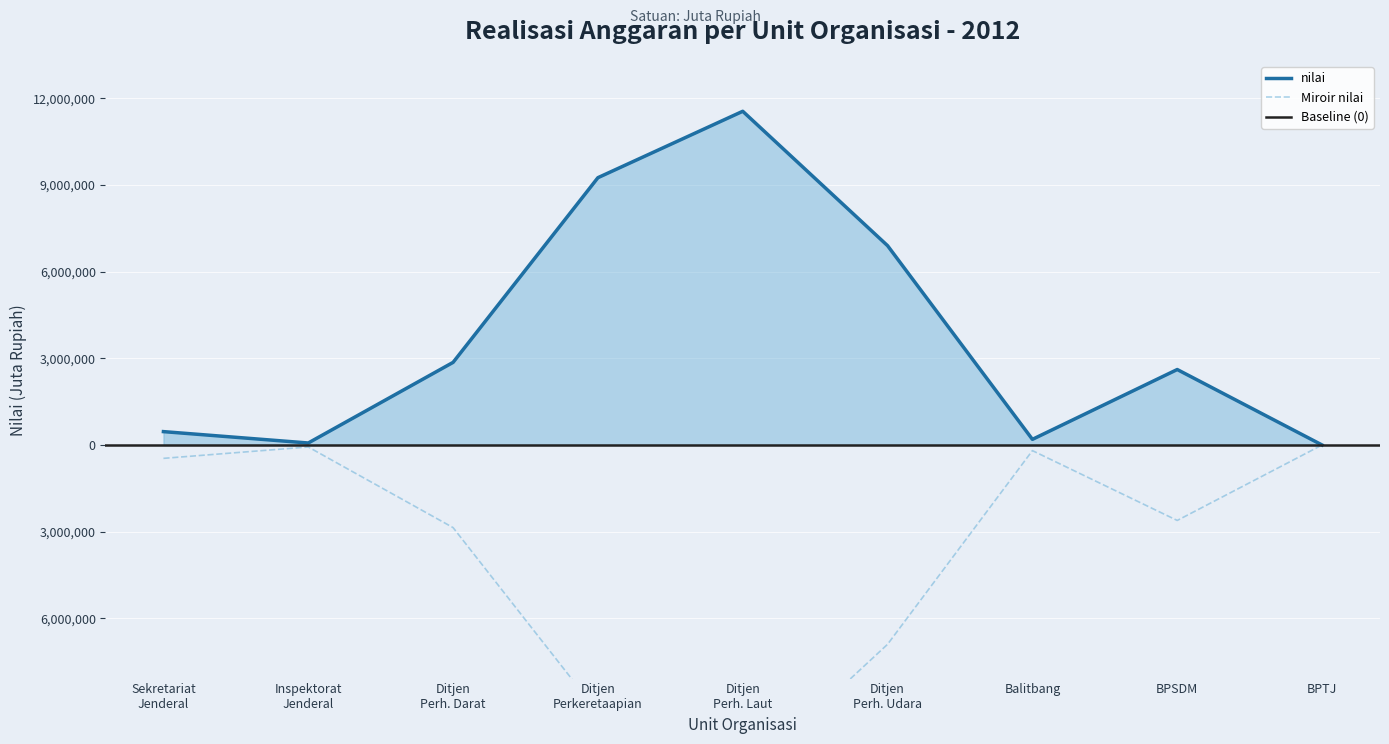

At which category does the chart reach its minimum across all series?

BPTJ